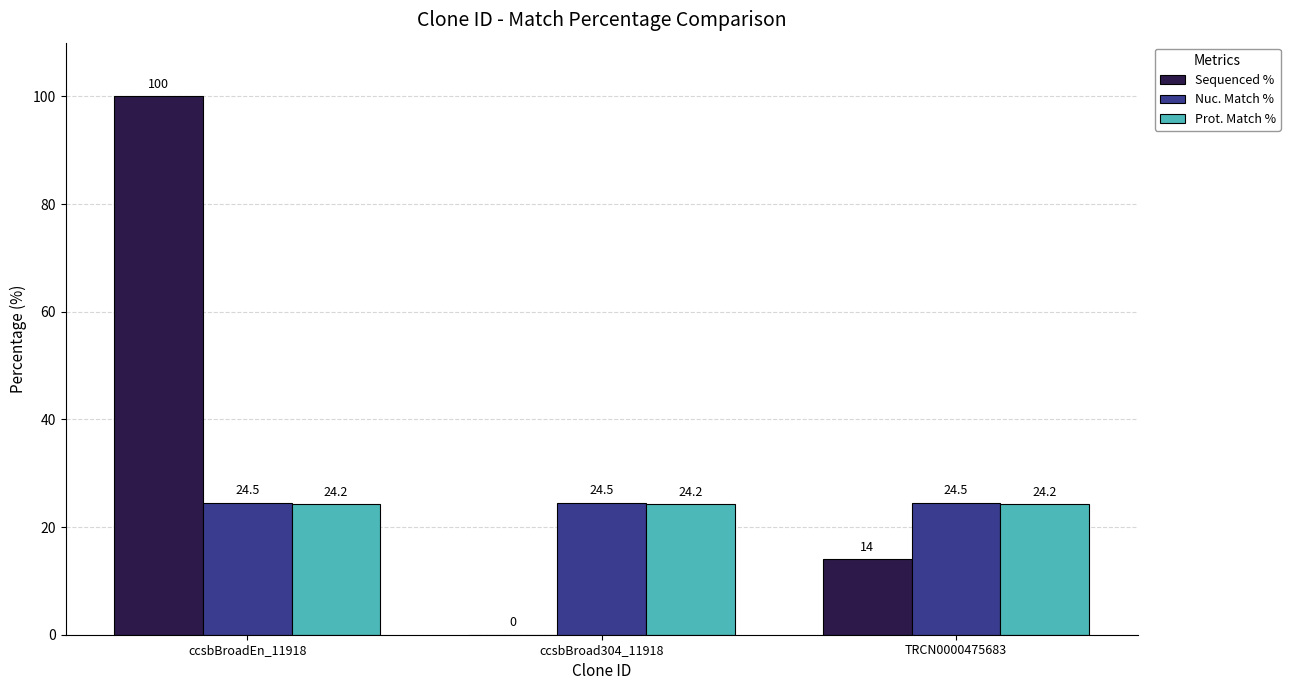

Where is Sequenced % nearest to the value 50?

TRCN0000475683